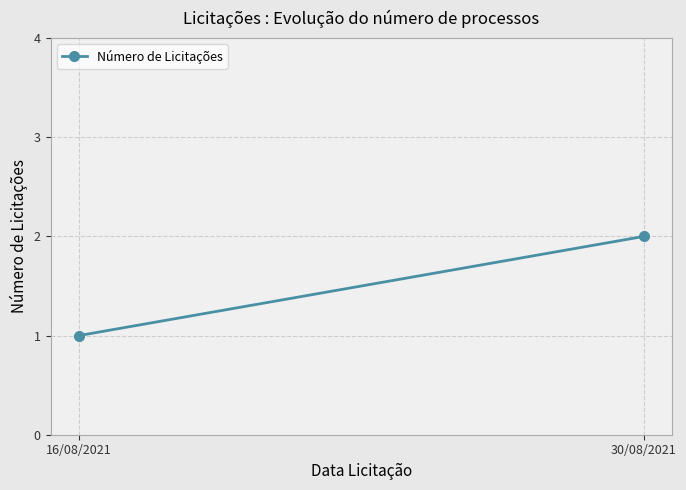

What is the minimum value shown in the chart?

1